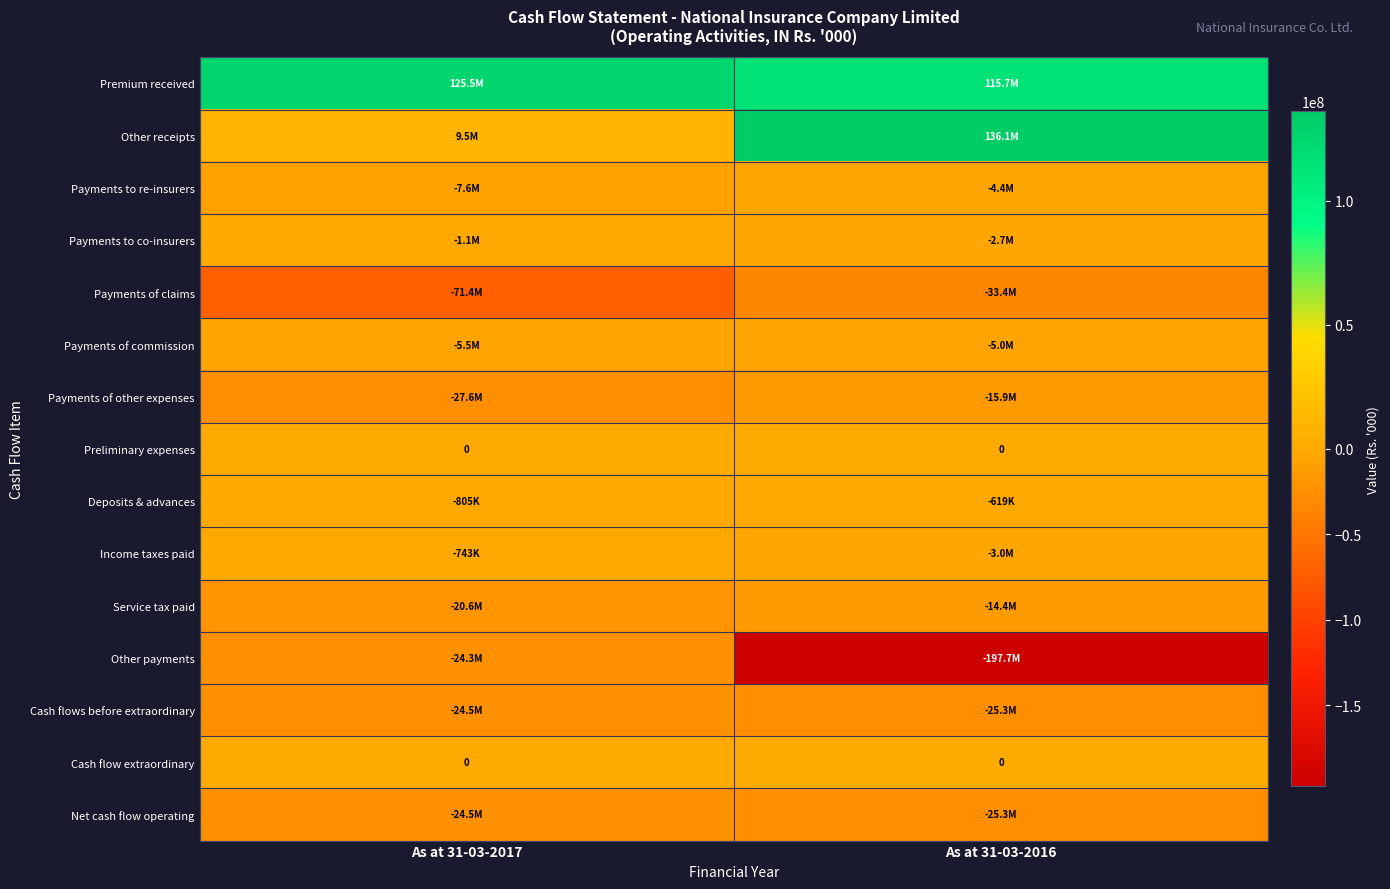

List the series in order of their peak value, lowest first.

Payments of claims, Cash flows before extraordinary, Net cash flow operating, Other payments, Payments of other expenses, Service tax paid, Payments of commission, Payments to re-insurers, Payments to co-insurers, Income taxes paid, Deposits & advances, Preliminary expenses, Cash flow extraordinary, Premium received, Other receipts